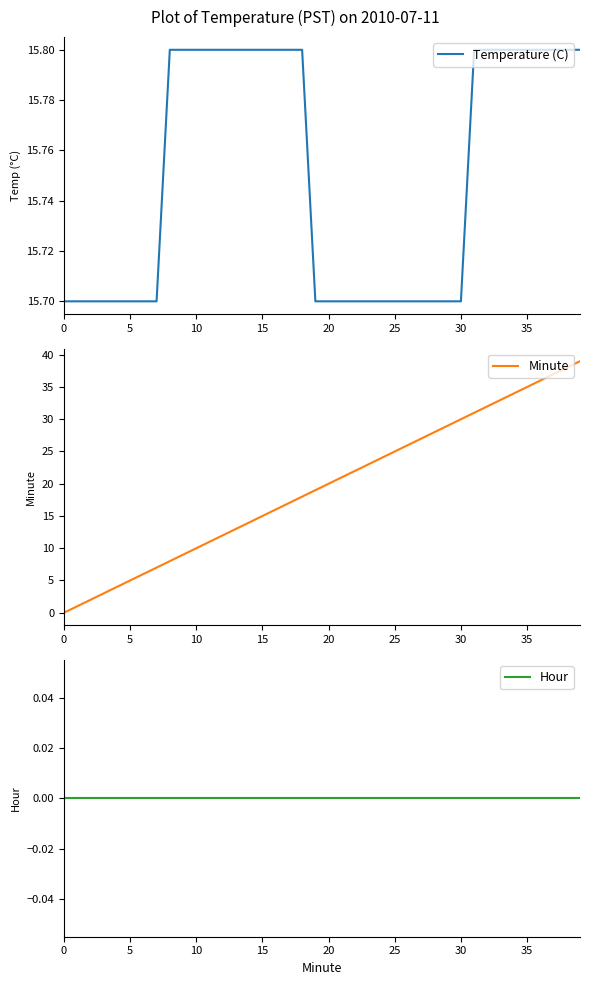

Which series has the largest total across all categories?

Minute